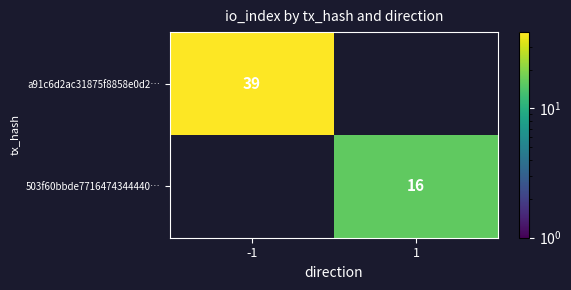

True or false: 503f60bbde7716474344440… has a value of 9 at 1.

False